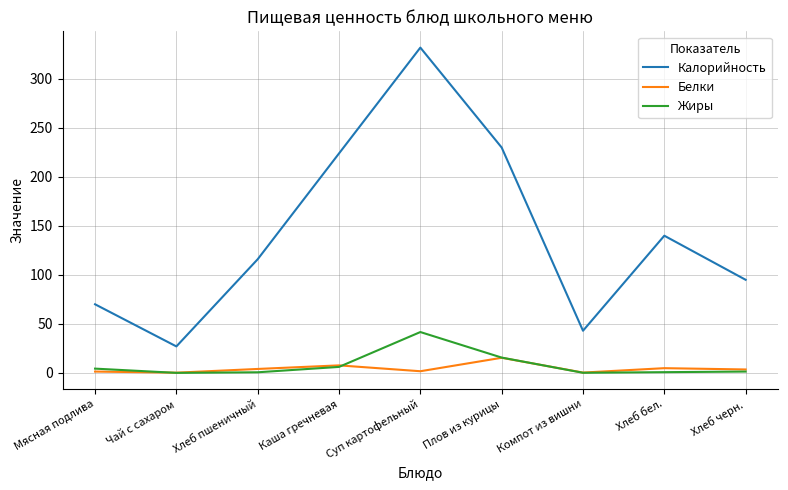

Where is the first local maximum for Белки?

Каша гречневая